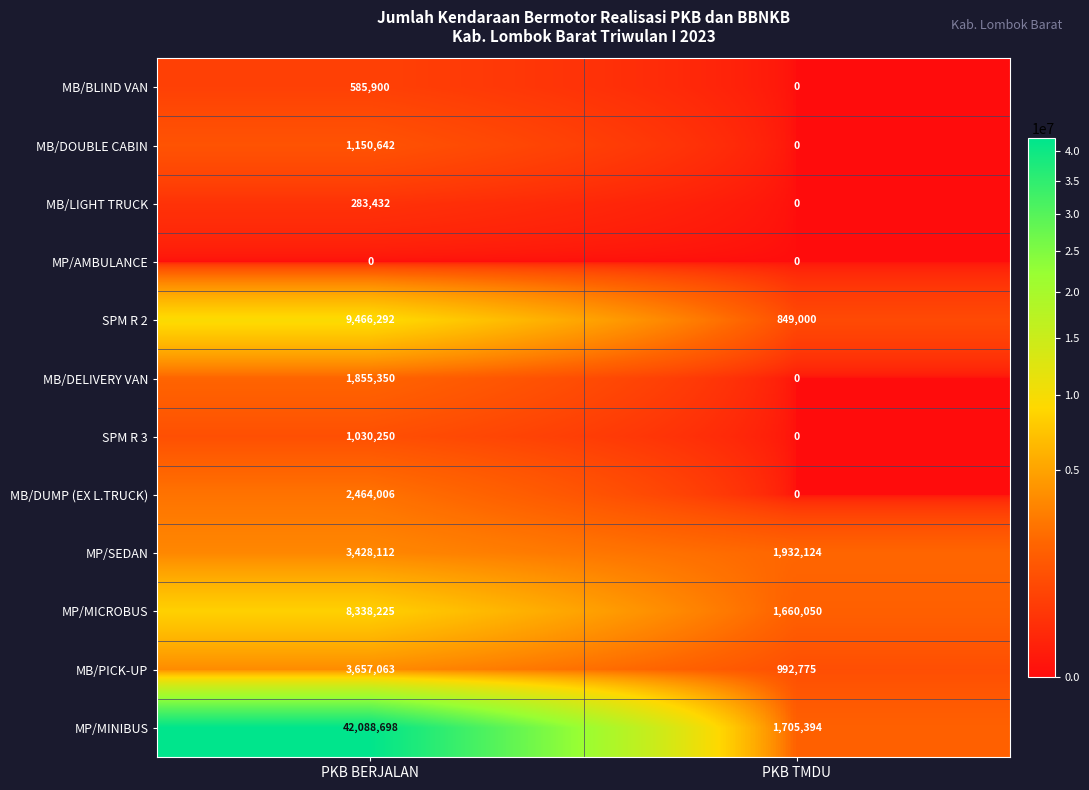

Reading left to right, extract all data points from this chart.

MB/BLIND VAN: 585900	0
MB/DOUBLE CABIN: 1150642	0
MB/LIGHT TRUCK: 283432	0
MP/AMBULANCE: 0	0
SPM R 2: 9466292	849000
MB/DELIVERY VAN: 1855350	0
SPM R 3: 1030250	0
MB/DUMP (EX L.TRUCK): 2464006	0
MP/SEDAN: 3428112	1932124
MP/MICROBUS: 8338225	1660050
MB/PICK-UP: 3657063	992775
MP/MINIBUS: 42088698	1705394